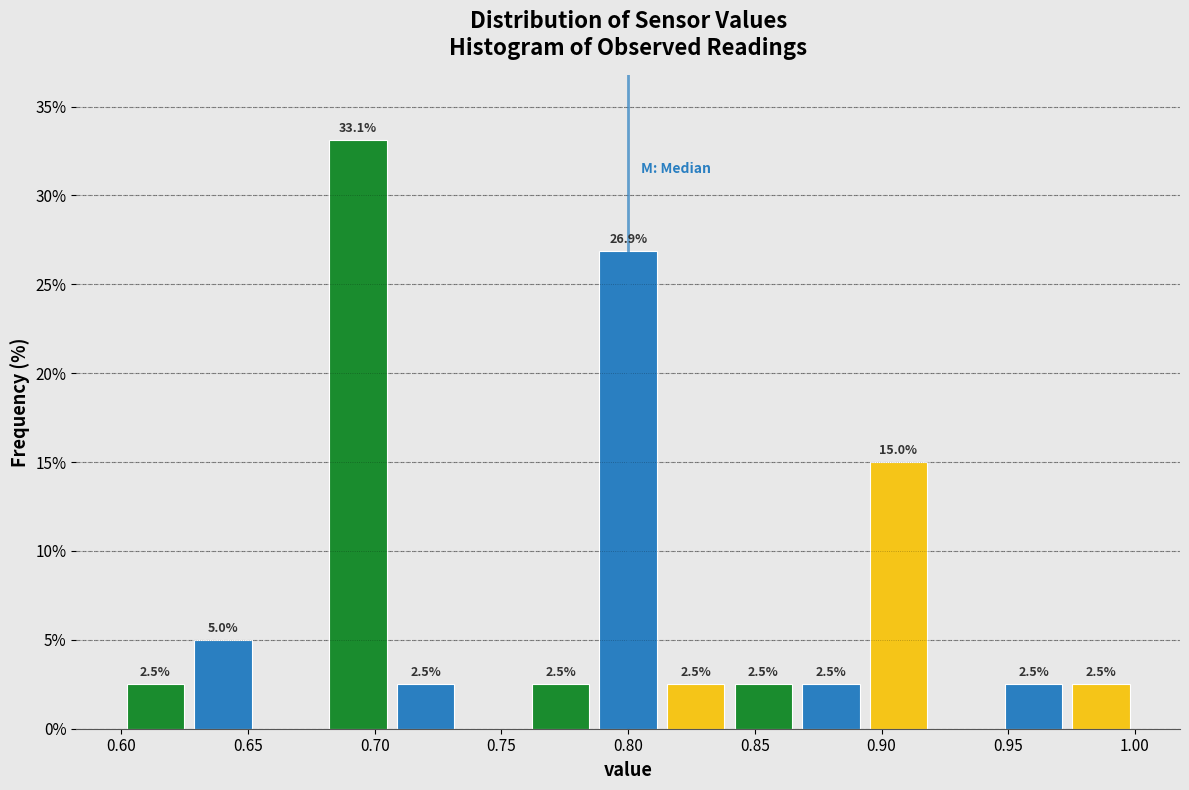

Over which range of the x-axis is the bar tallest?

0.680 to 0.705